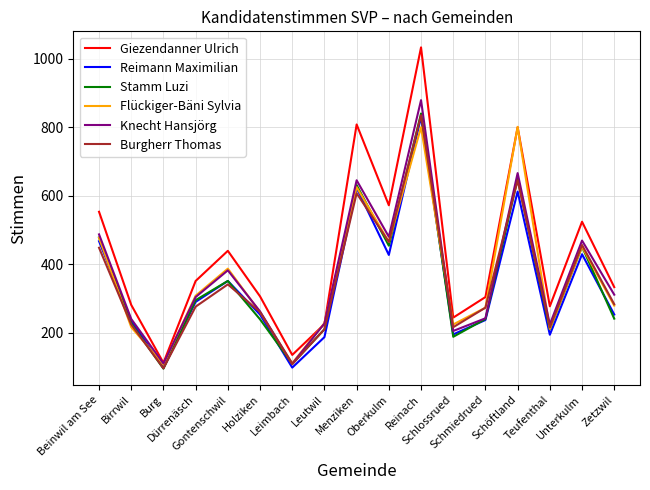

True or false: Knecht Hansjörg has a value of 666 at Schöftland.

True